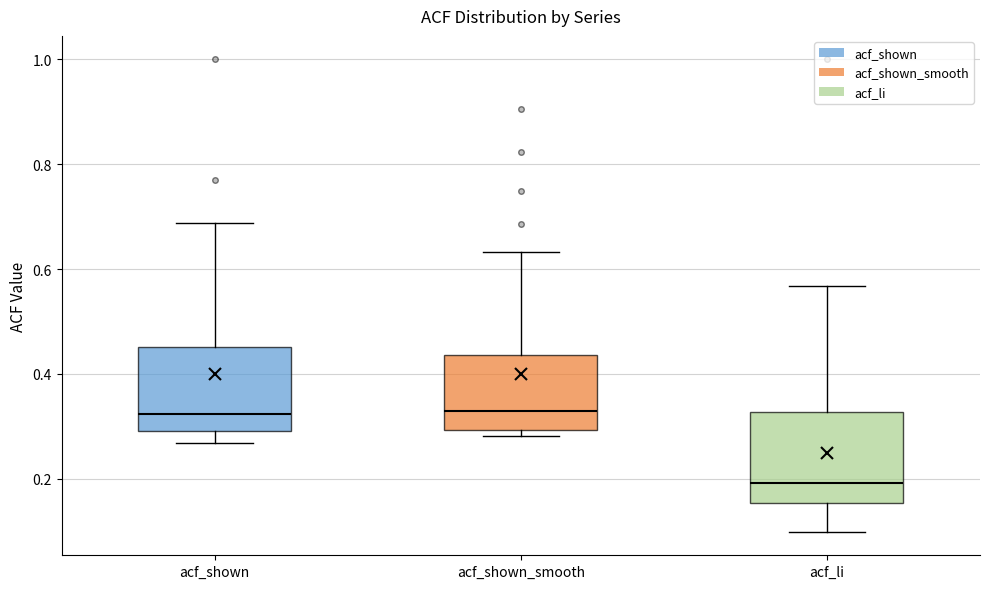

Reading left to right, transcribe this box plot: for each box, give where its median line is, the range the box spans, and where its two whiskers end, as read against the y-axis. The values are not printed on the chart, so give them approximately, as read against the axis.

acf_shown: median 0.32, box 0.30 to 0.46, whiskers 0.26 to 0.68
acf_shown_smooth: median 0.32, box 0.30 to 0.44, whiskers 0.28 to 0.64
acf_li: median 0.20, box 0.16 to 0.32, whiskers 0.10 to 0.56